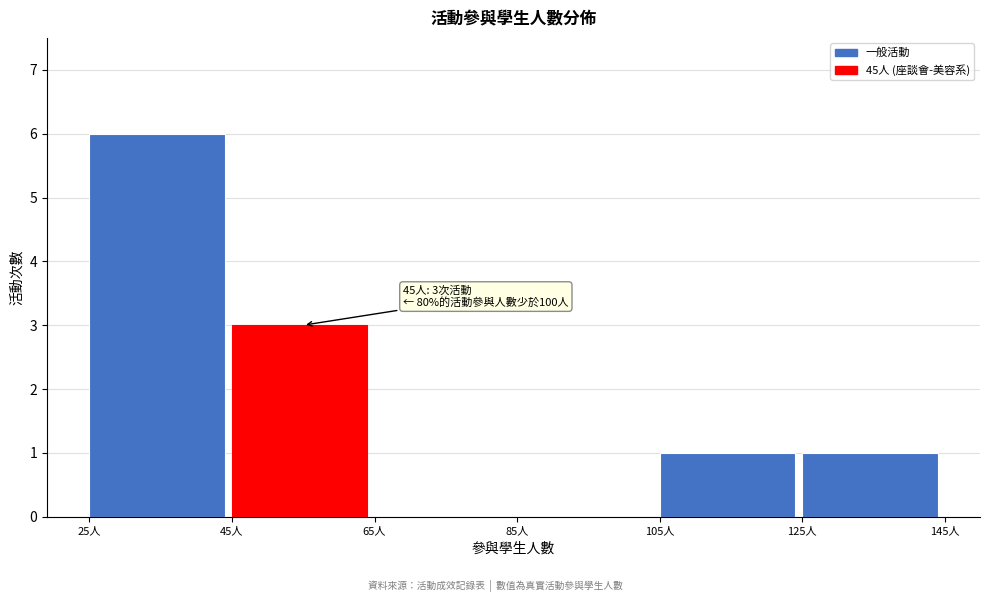

Which range on the x-axis has the tallest bar?

25 to 45